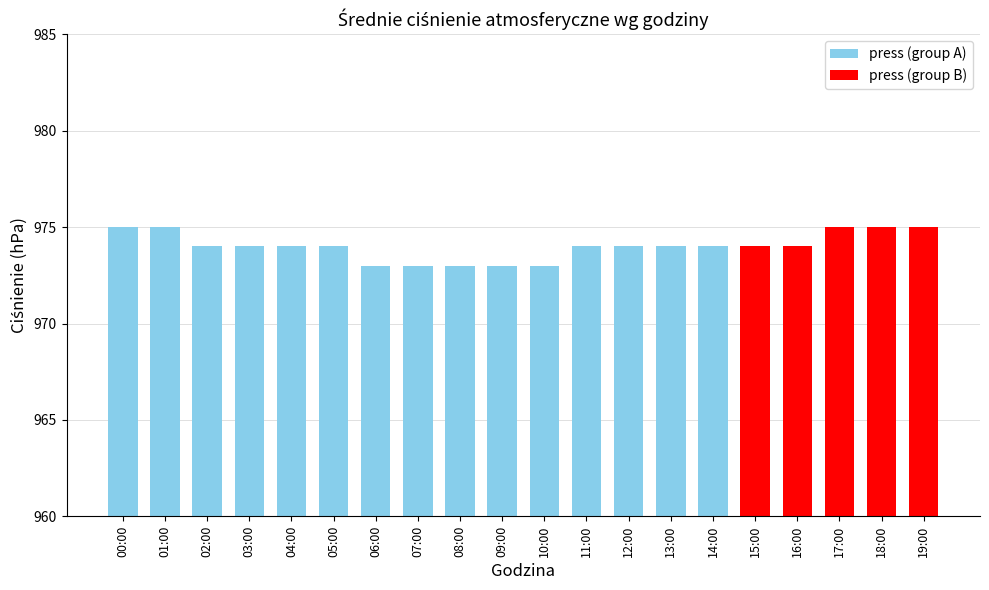

What is the value of the 9th bar from the left?

973